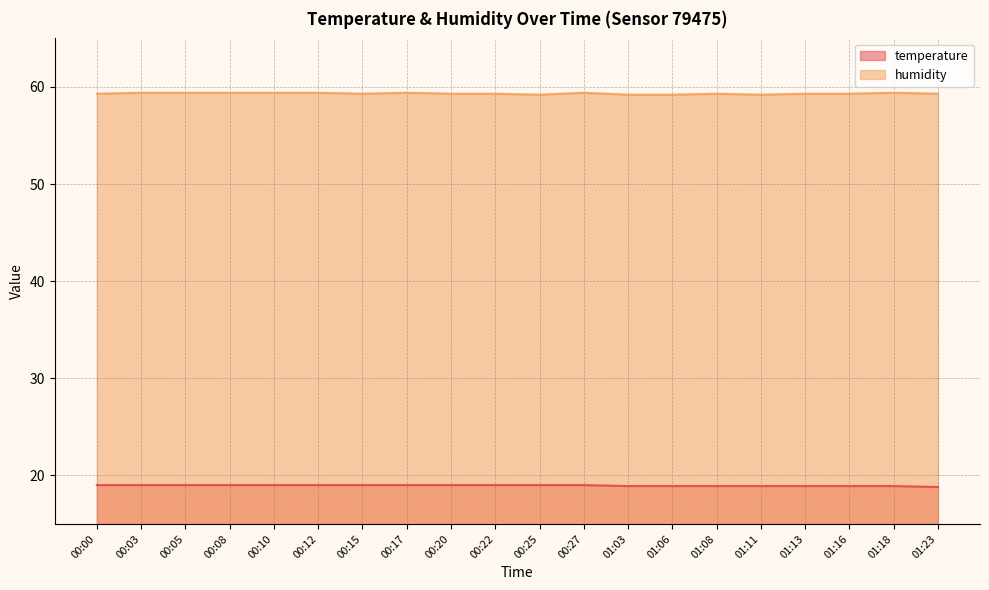

At which label is temperature closest to 18?

01:23